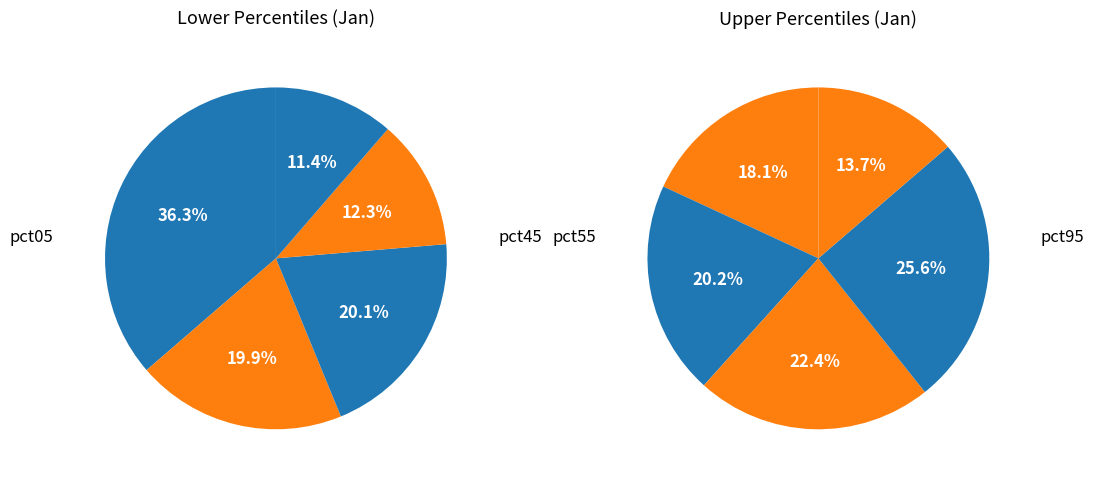

Does pct25 account for over 50% of the chart?

No